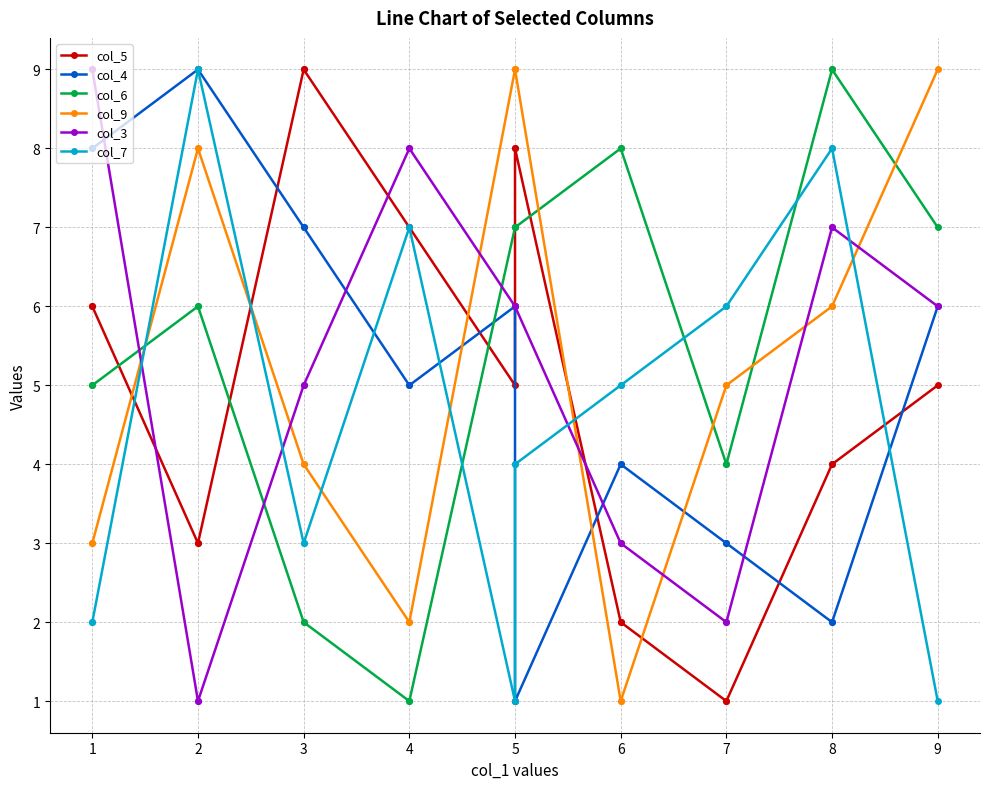

What is the value of the col_9 point at the 15th from the left?

5